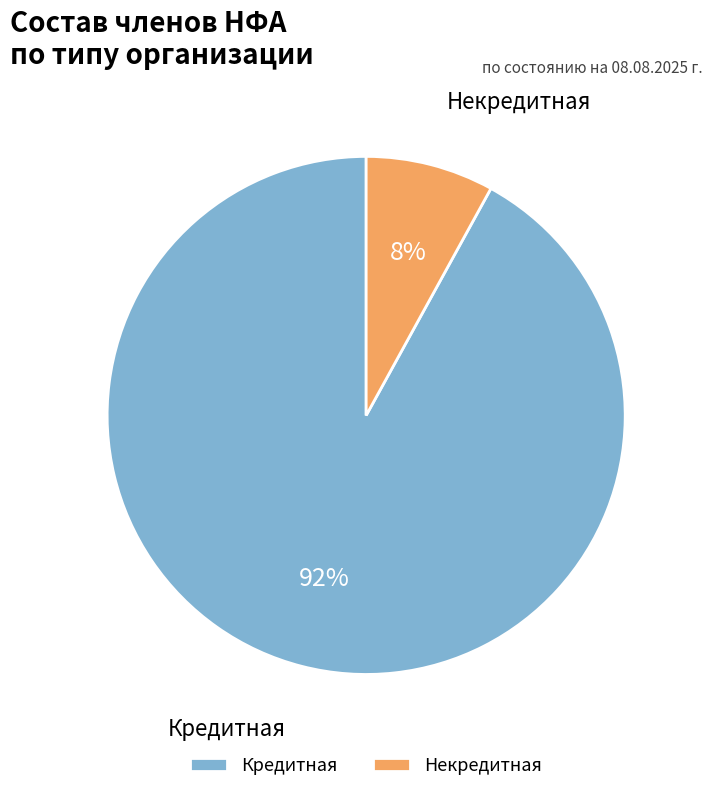

Count the number of slices in the pie.

2